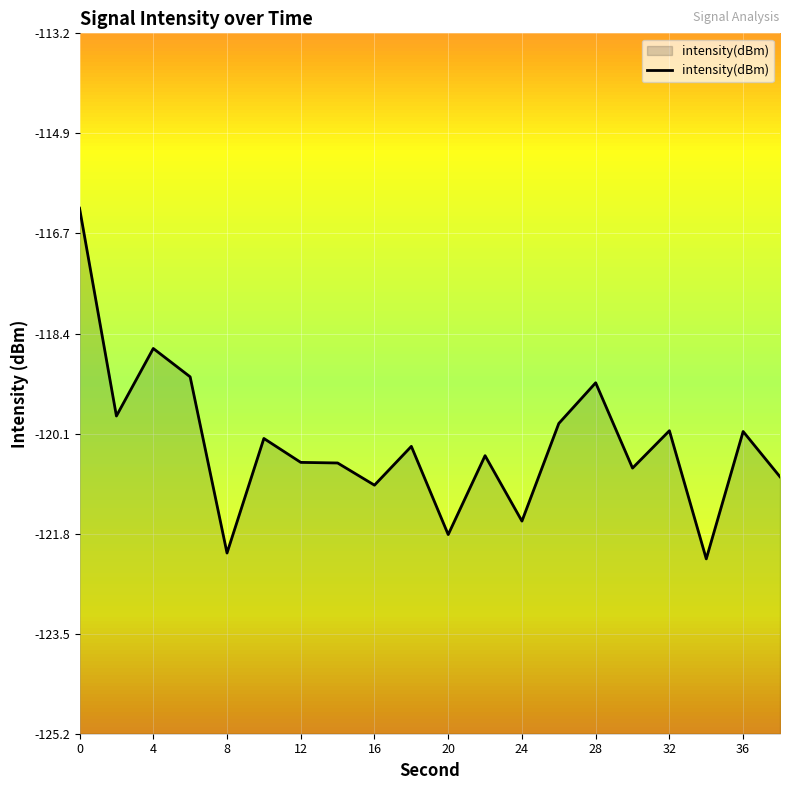

Reading left to right, list all the values displayed in this chart.

-116.2	-119.8	-118.6	-119.1	-122.1	-120.2	-120.6	-120.6	-121.0	-120.3	-121.8	-120.5	-121.6	-119.9	-119.2	-120.7	-120.0	-122.2	-120.1	-120.8